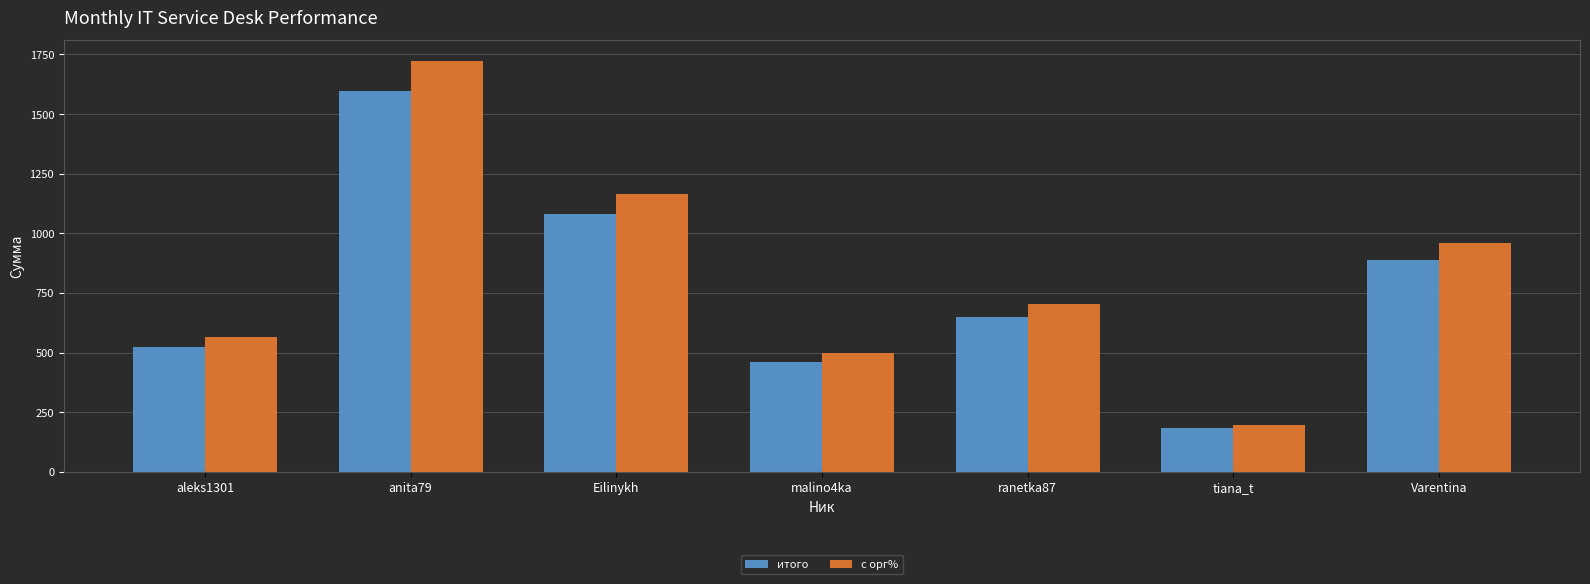

At which category is the sum across all series the highest?

anita79